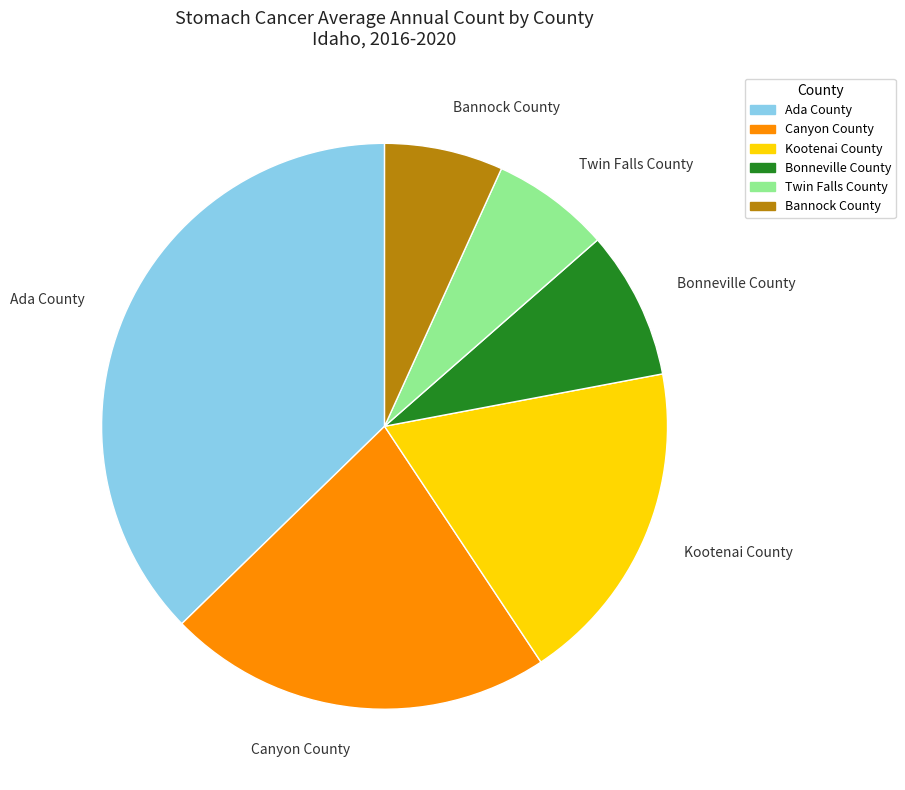

Is it true that Ada County is 52% of the pie?

False